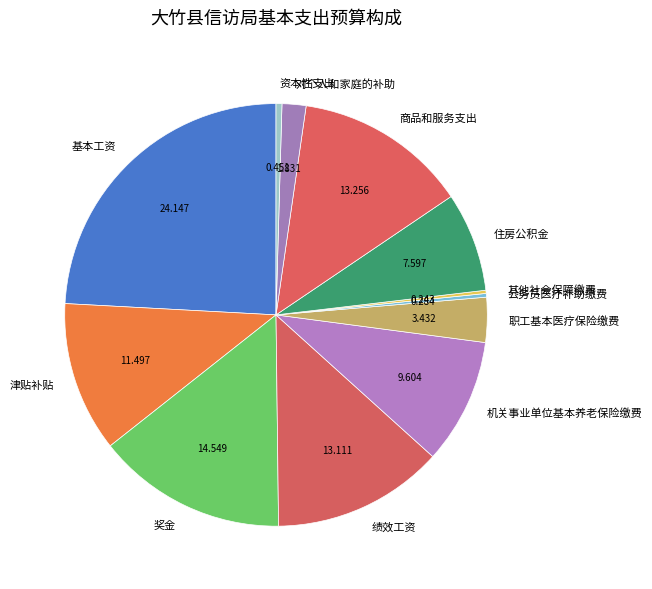

The 基本工资 slice represents 24% of the pie. True or false?

True